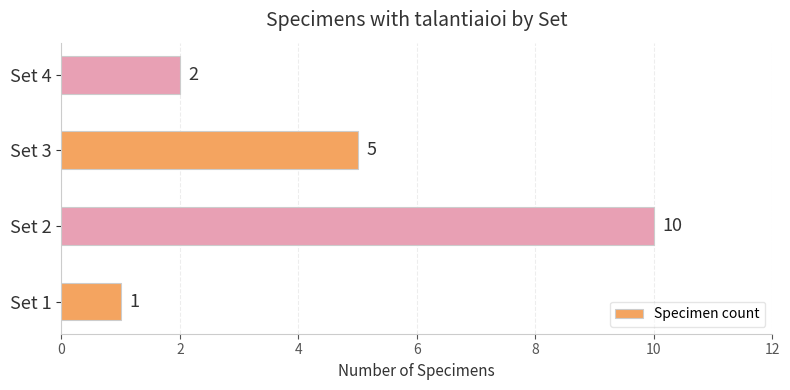

What is the change in value from Set 1 to Set 4?

+1